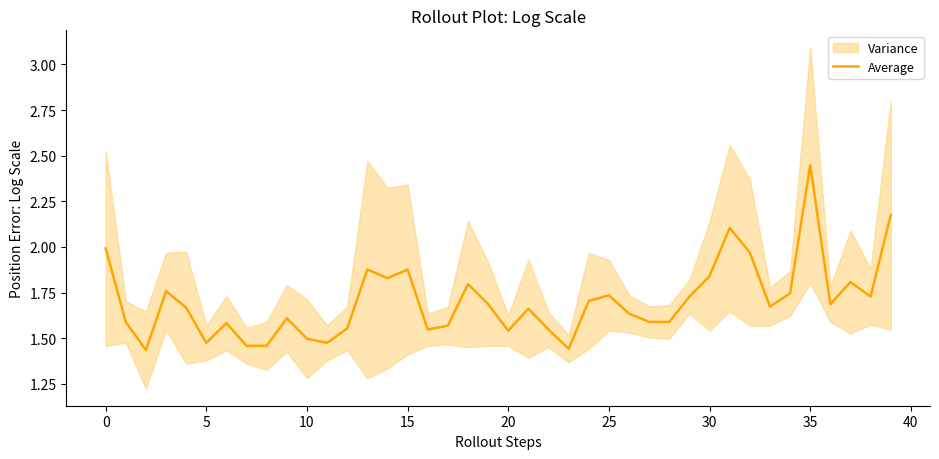

Which category has the highest value in the Average series?

35